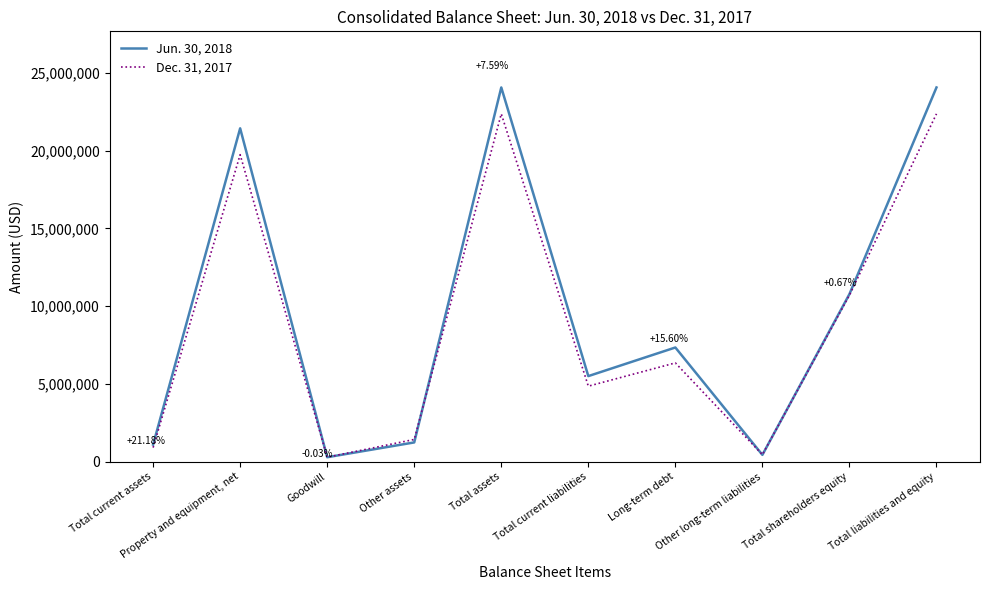

What are all the series names shown in the legend?

Jun. 30, 2018, Dec. 31, 2017